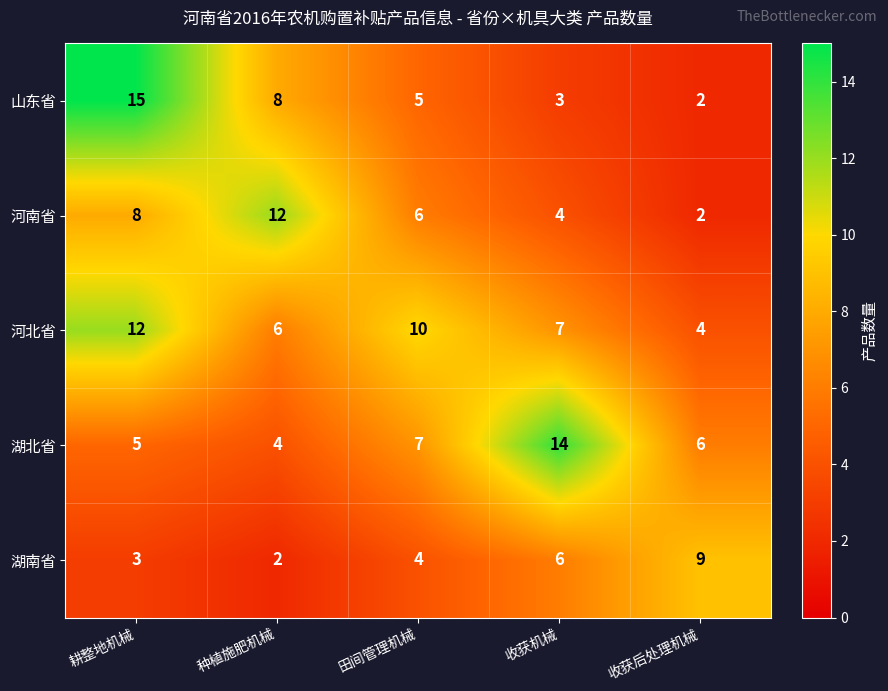

What is the sum of the 河北省 values at 收获机械 and 田间管理机械?

17